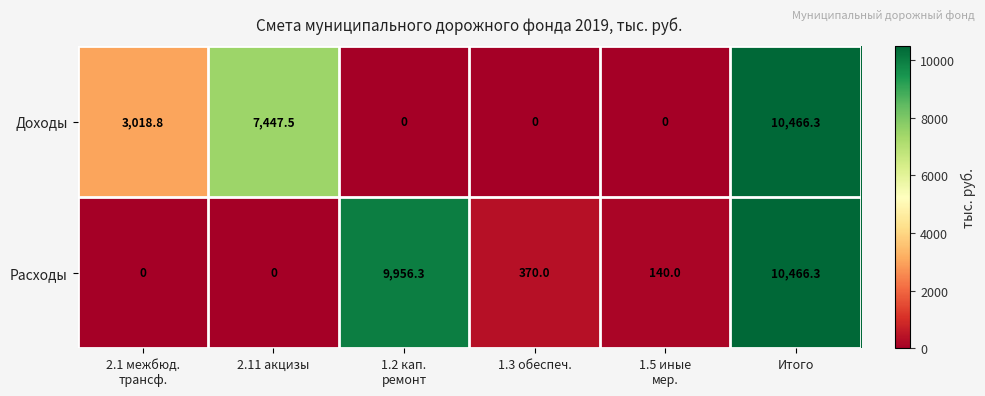

The value of Расходы at 1.3 обеспеч. is 625.8. True or false?

False